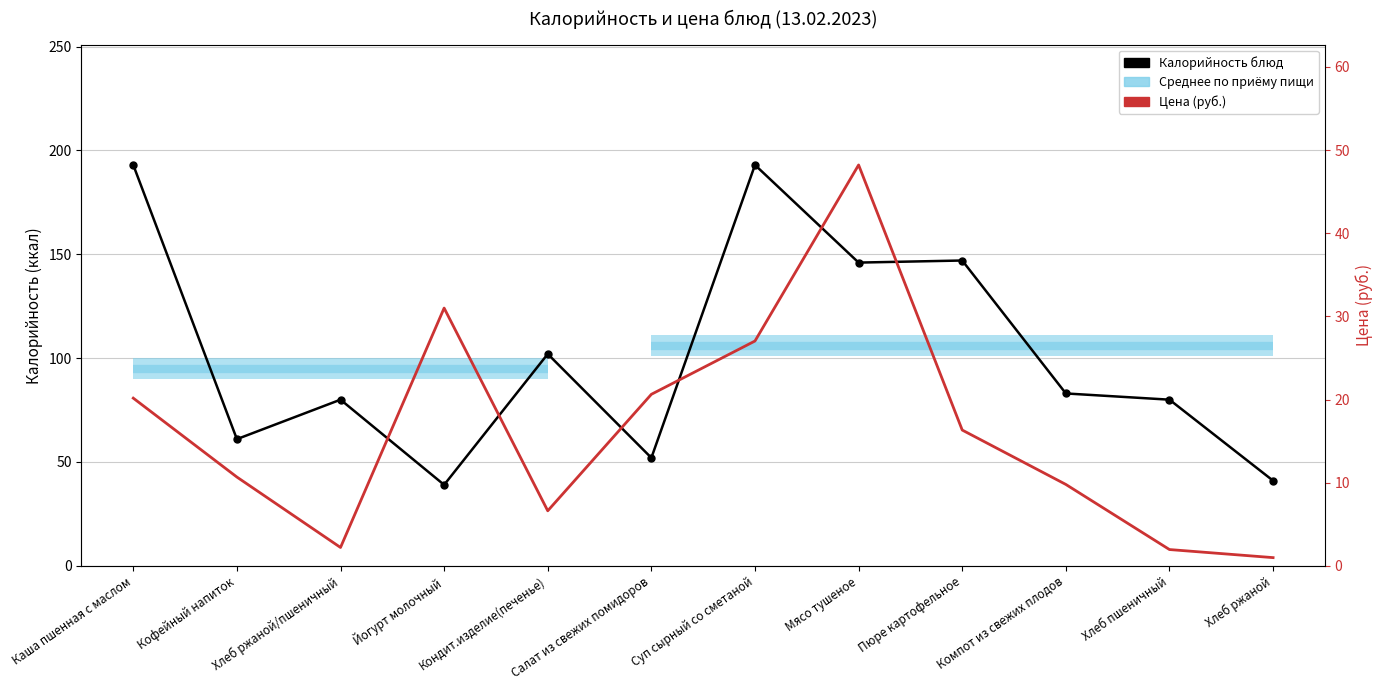

What is the smallest value displayed?

1.0